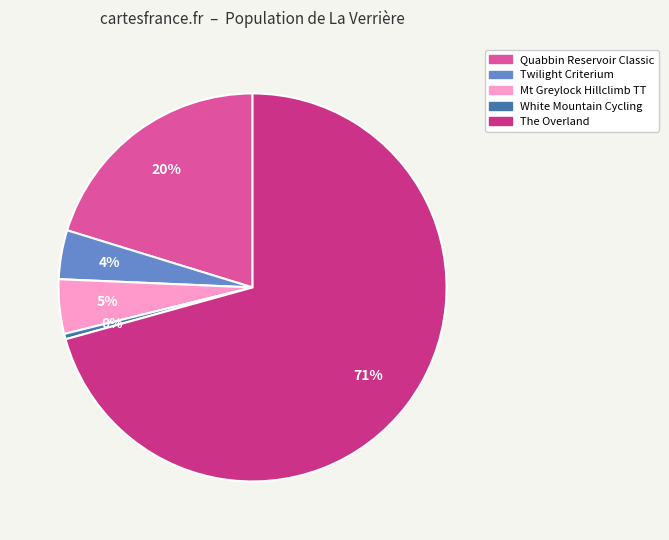

To the nearest percent, what is the average slice percentage?

20%